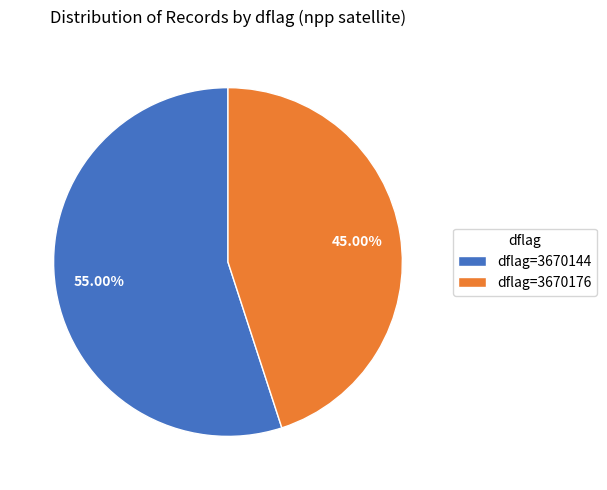

What is the ratio of the value at dflag=3670176 to the value at dflag=3670144?

0.8